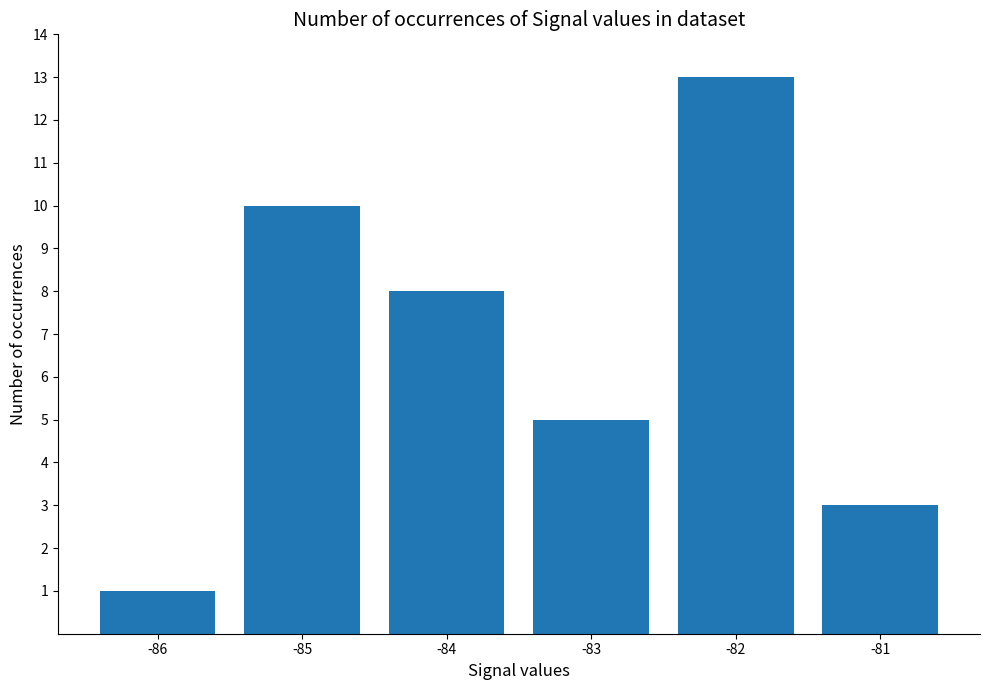

Reading right to left, what are all the values shown in this chart?

-81=3	-82=13	-83=5	-84=8	-85=10	-86=1